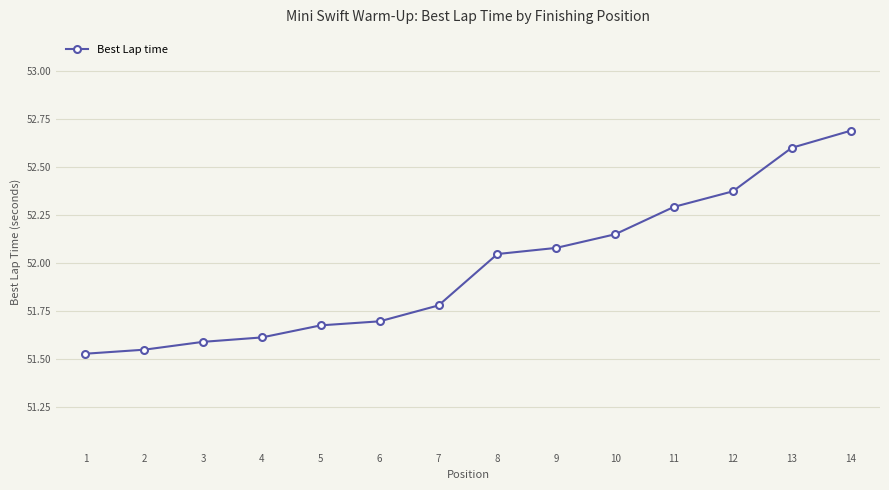

List the labels in order of value, largest first.

14, 13, 12, 11, 10, 9, 8, 7, 6, 5, 4, 3, 2, 1